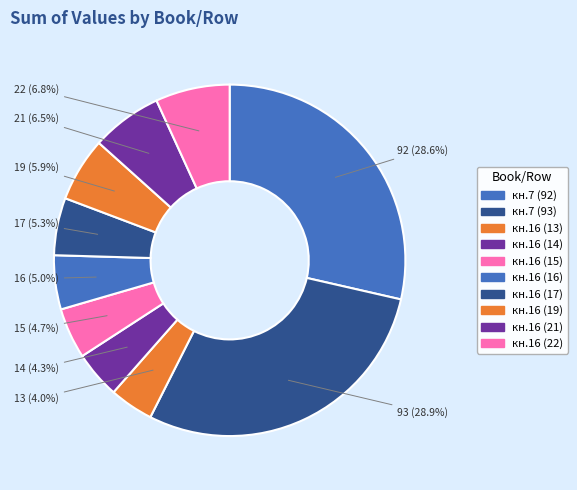

Is it true that кн.16 (21) is 7% of the pie?

True